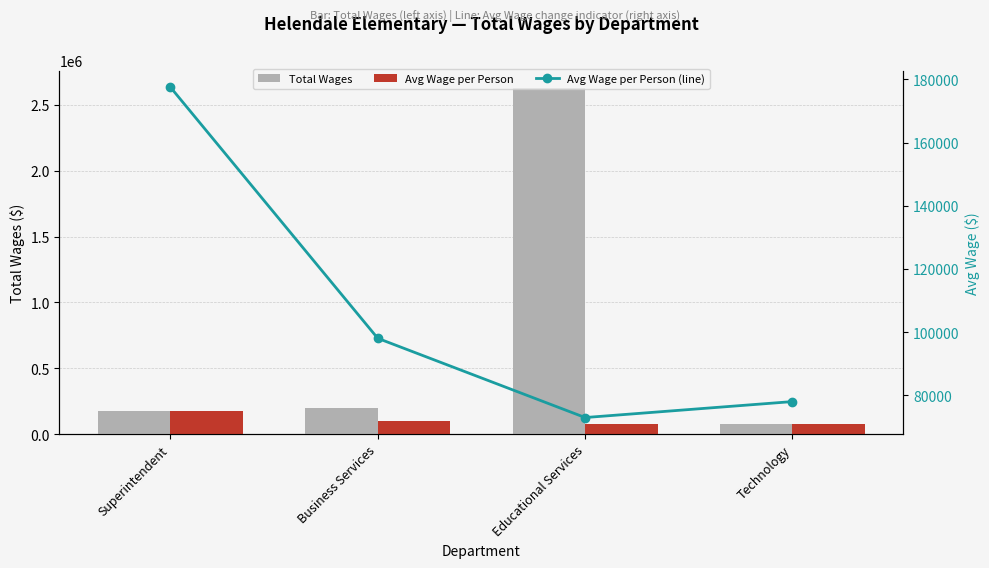

Between Technology and Educational Services, which is larger?

Educational Services